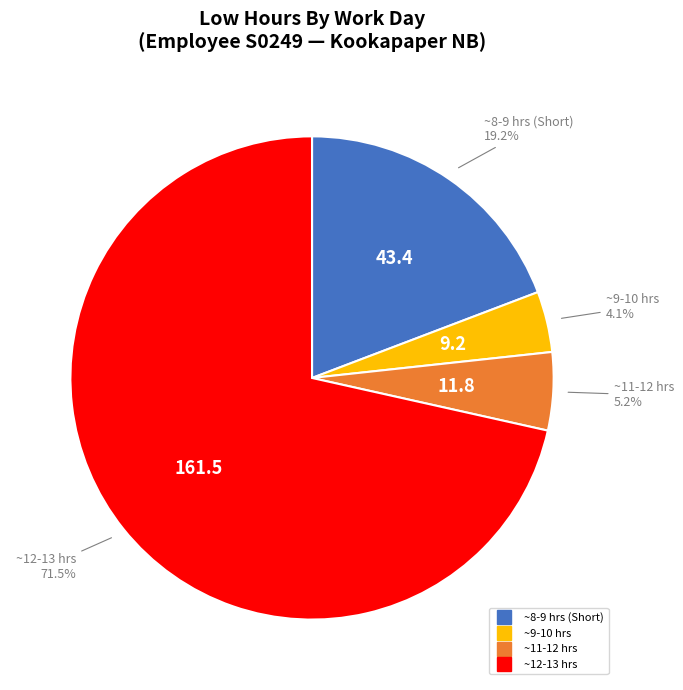

Is there any slice that represents more than half of the pie?

Yes